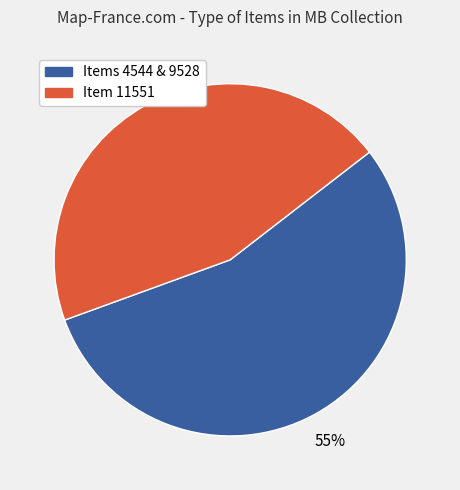

To the nearest percent, what is the difference between the largest and smallest slice percentages?

10%